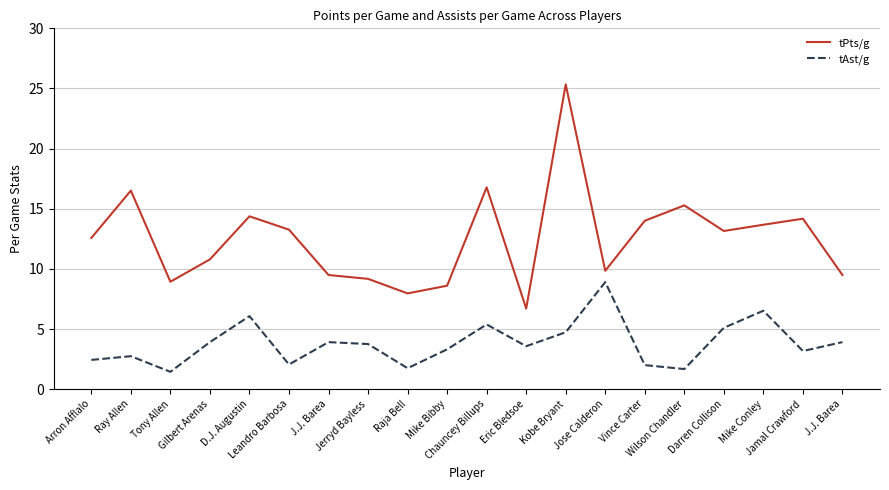

Reading right to left, extract all data points from this chart.

tPts/g: 9.5	14.2	13.7	13.2	15.3	14.0	9.8	25.3	6.7	16.8	8.6	8.0	9.2	9.5	13.3	14.4	10.8	8.9	16.5	12.6
tAst/g: 3.9	3.2	6.5	5.1	1.7	2.0	8.9	4.7	3.6	5.4	3.3	1.7	3.8	3.9	2.0	6.1	3.9	1.4	2.7	2.4